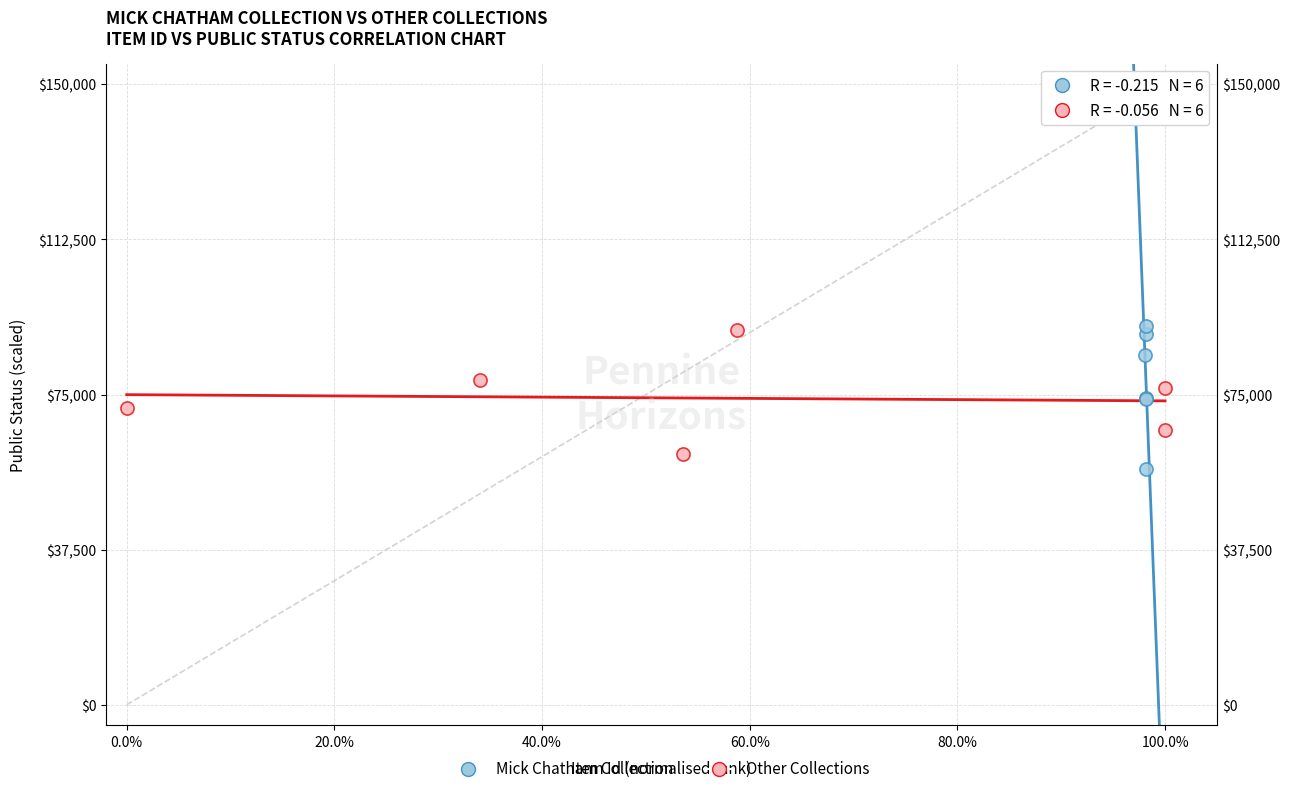

Which series has the widest spread of Y values?

Mick Chatham Collection